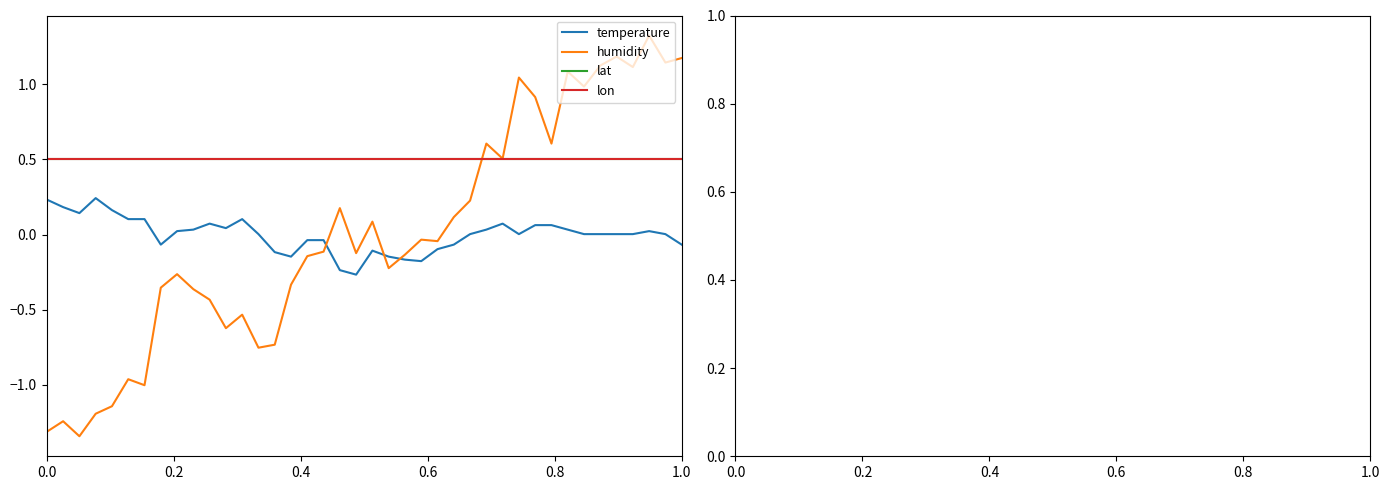

In temperature, how many points are higher than both neighbors (excluding endpoints)?

6